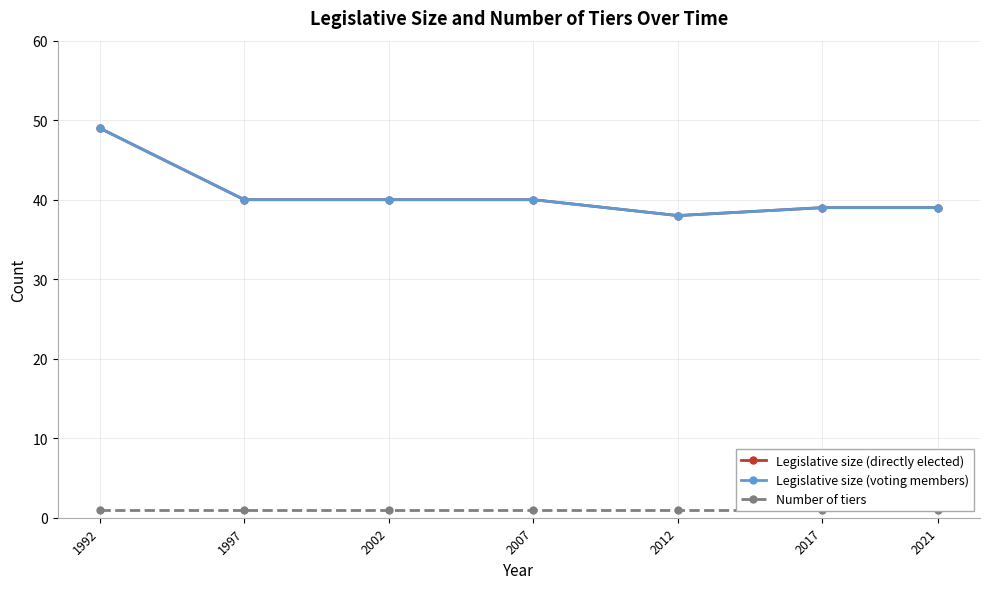

True or false: Legislative size (directly elected) has a value of 39 at 2021.

True